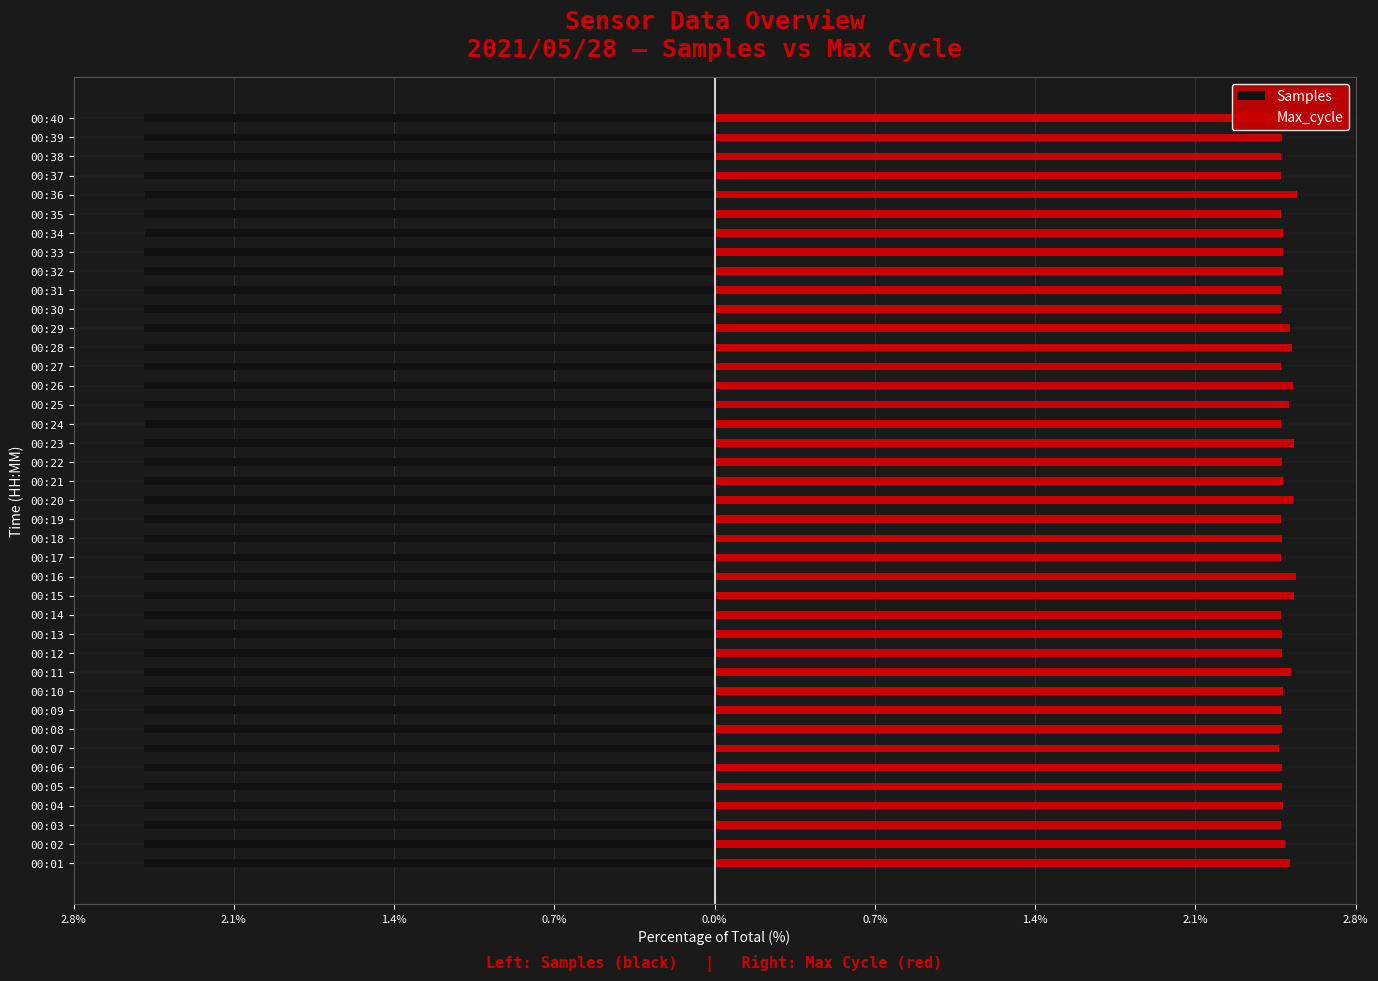

Rank the series at 00:38 from highest to lowest value.

Max_cycle, Samples